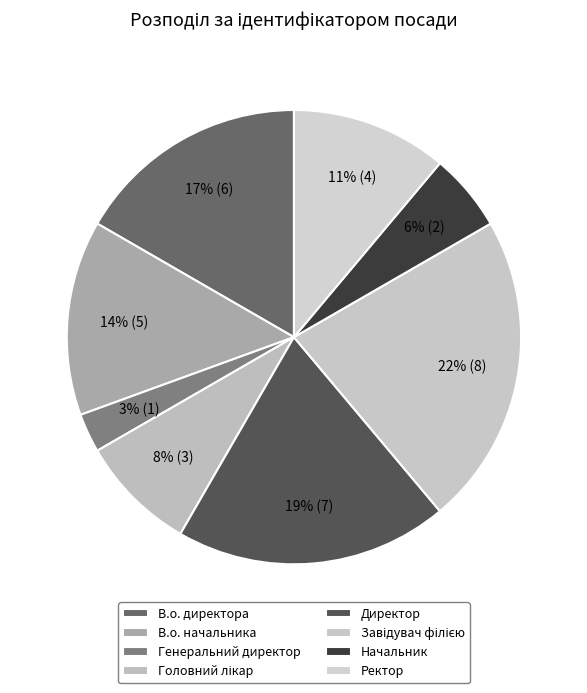

Does any single category account for the majority?

No